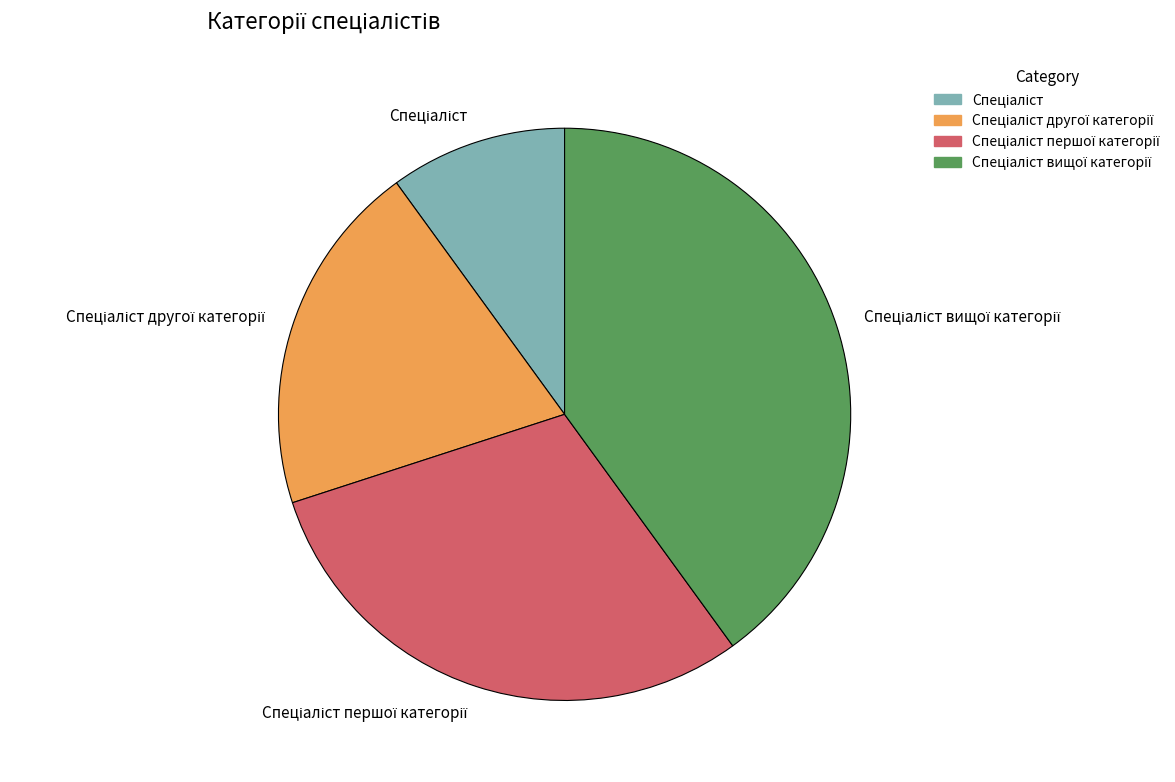

Is there a majority slice in this chart?

No